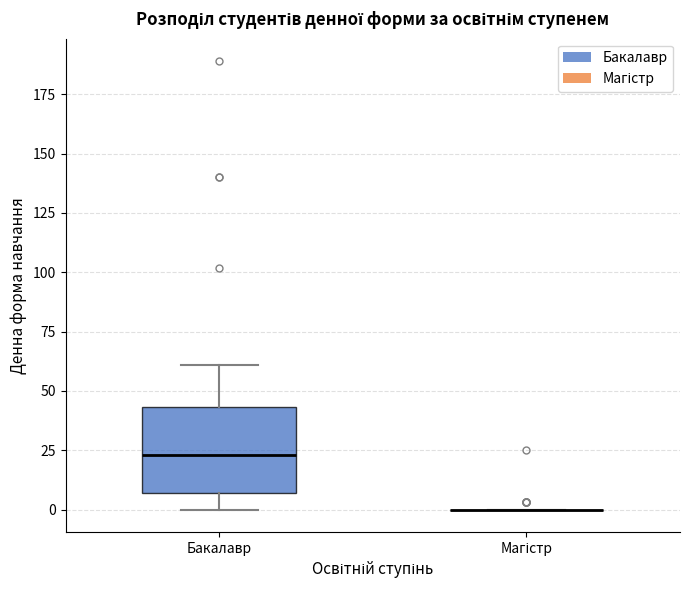

Reading left to right, transcribe this box plot: for each box, give where its median line is, the range the box spans, and where its two whiskers end, as read against the y-axis. The values are not printed on the chart, so give them approximately, as read against the axis.

Бакалавр: median 25, box 5 to 45, whiskers 0 to 60
Магістр: box collapsed to a line at 0, whiskers 0 to 0